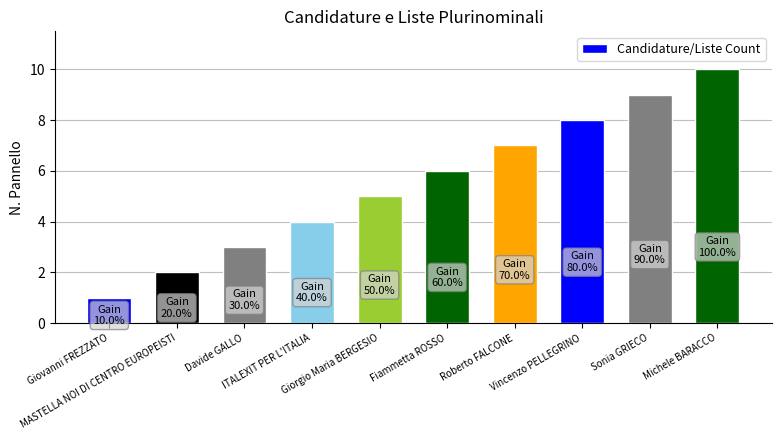

Rank the categories by value from highest to lowest.

Michele BARACCO, Sonia GRIECO, Vincenzo PELLEGRINO, Roberto FALCONE, Fiammetta ROSSO, Giorgio Maria BERGESIO, ITALEXIT PER L'ITALIA, Davide GALLO, MASTELLA NOI DI CENTRO EUROPEISTI, Giovanni FREZZATO